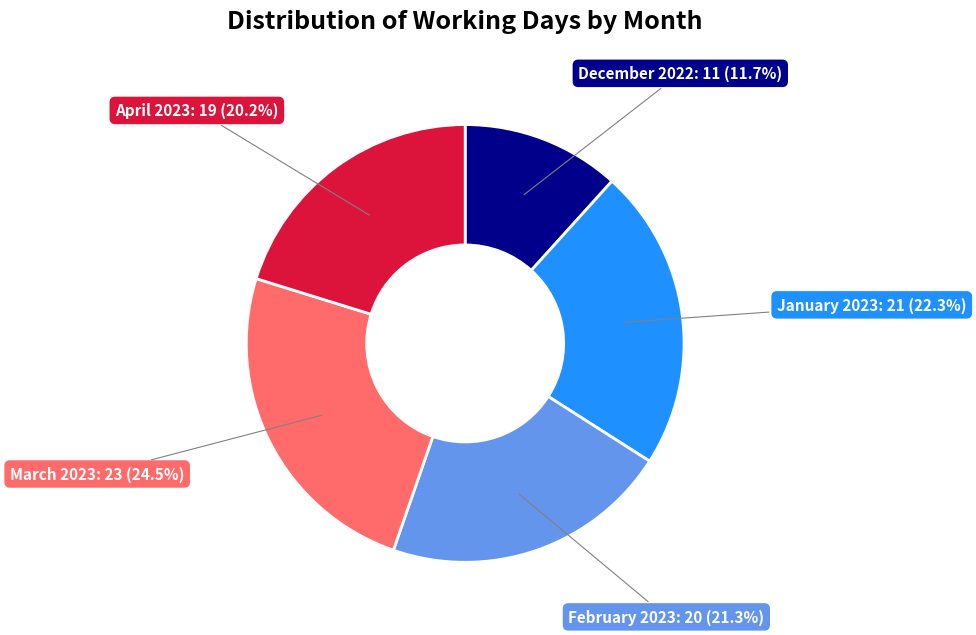

Count the number of slices in the pie.

5